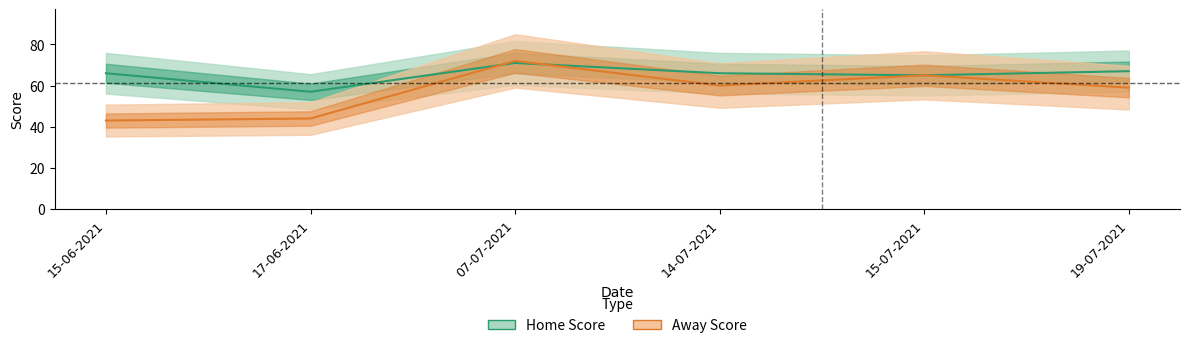

What are all the series names shown in the legend?

Home Score, Away Score